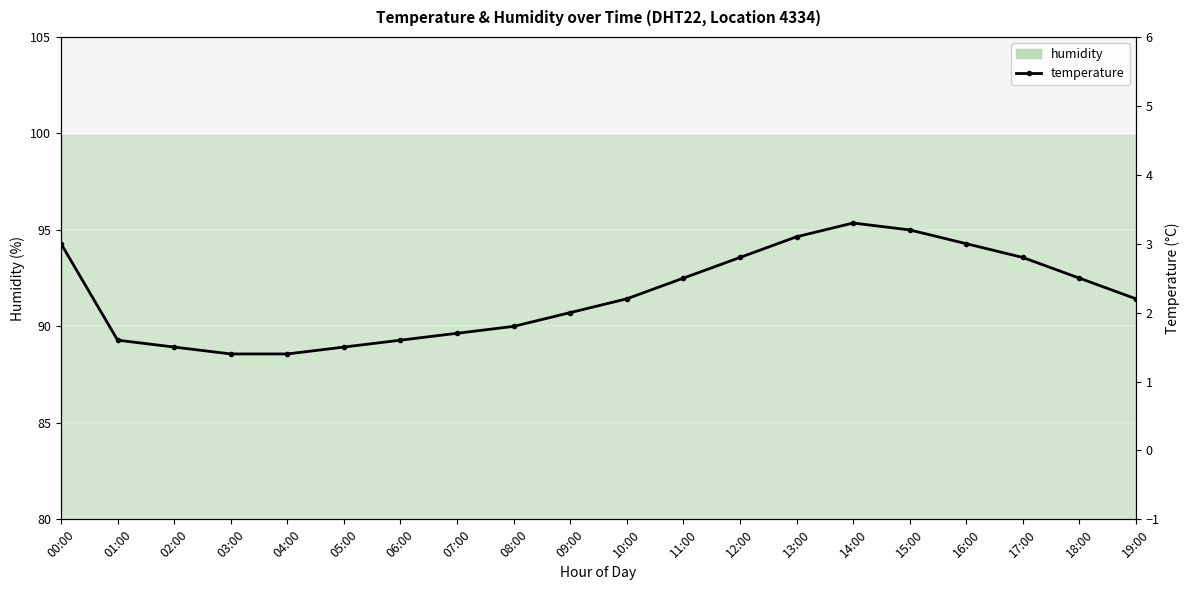

How many points are higher than both their immediate neighbors (excluding endpoints)?

1